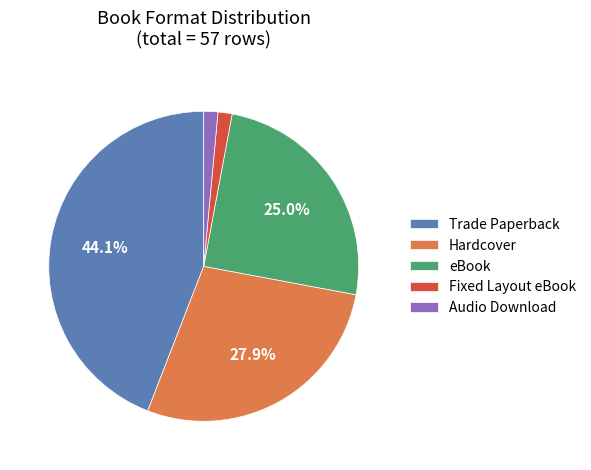

Between Trade Paperback and Audio Download, which is larger?

Trade Paperback